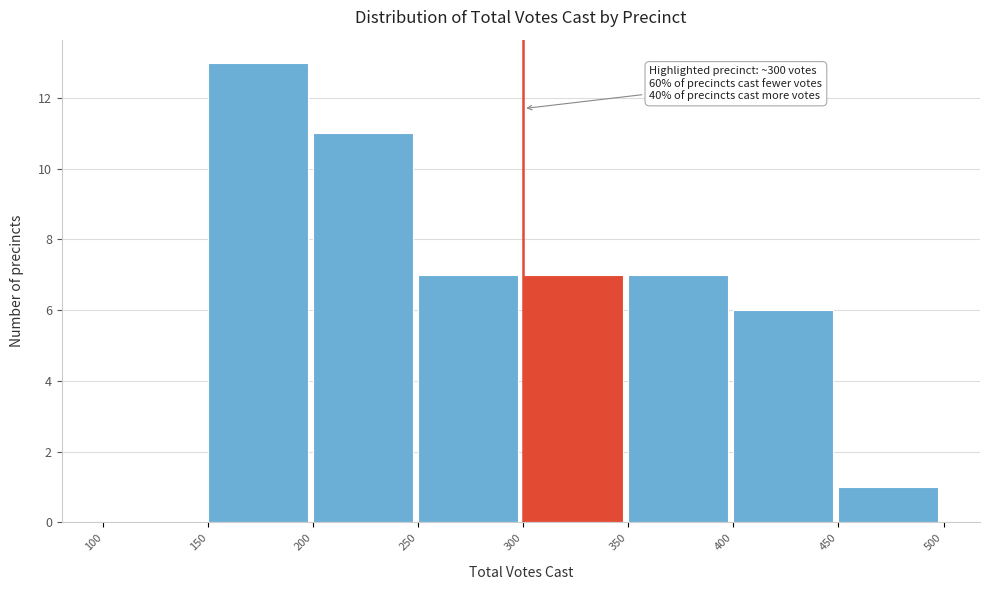

Which range on the x-axis has the tallest bar?

150 to 200